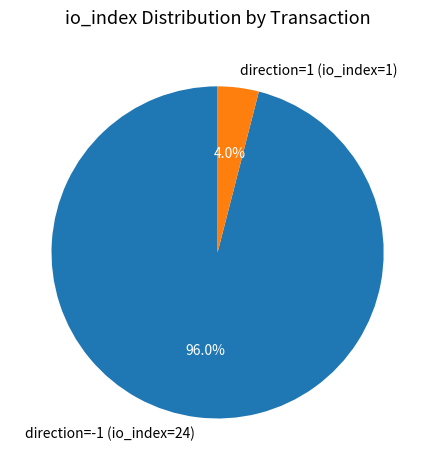

Is there any slice that represents more than half of the pie?

Yes